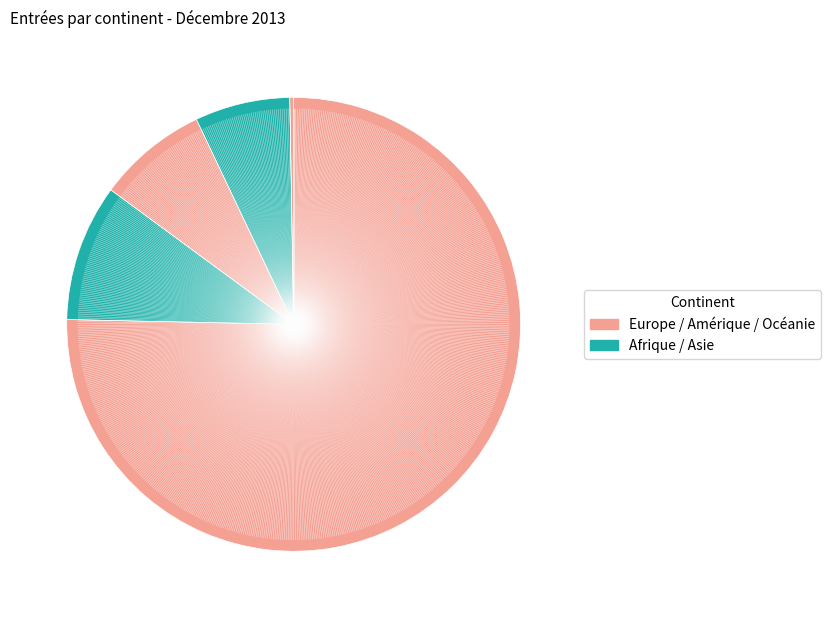

What is the majority slice?

Europe